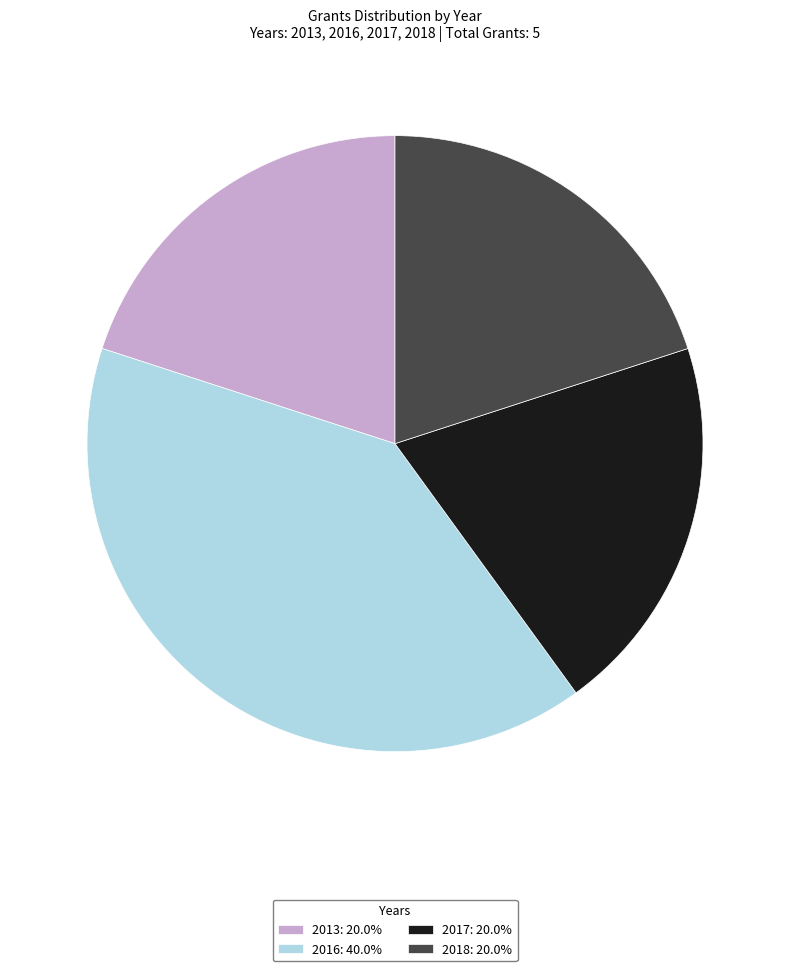

Does any single category account for the majority?

No